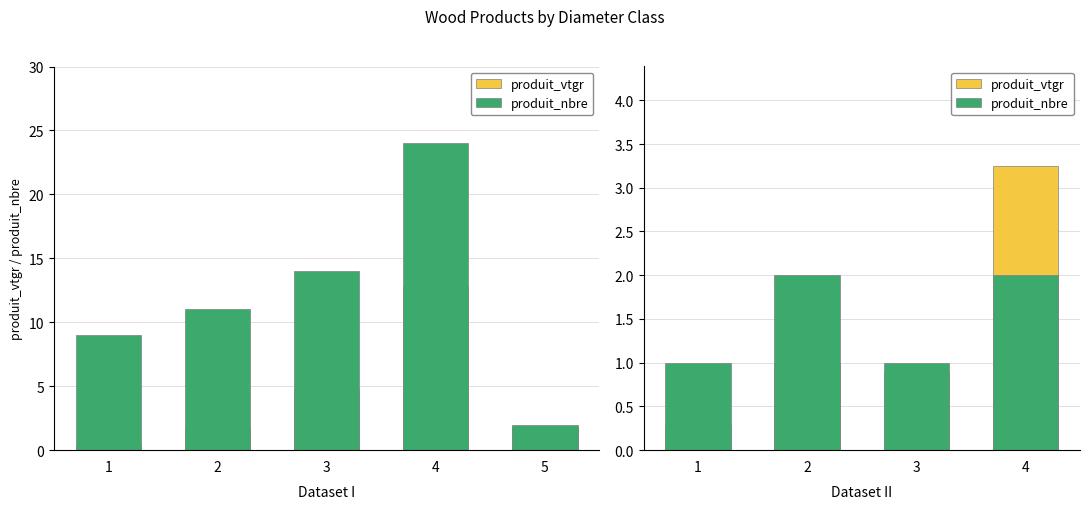

What value does the produit_nbre series have at 2?

2.0